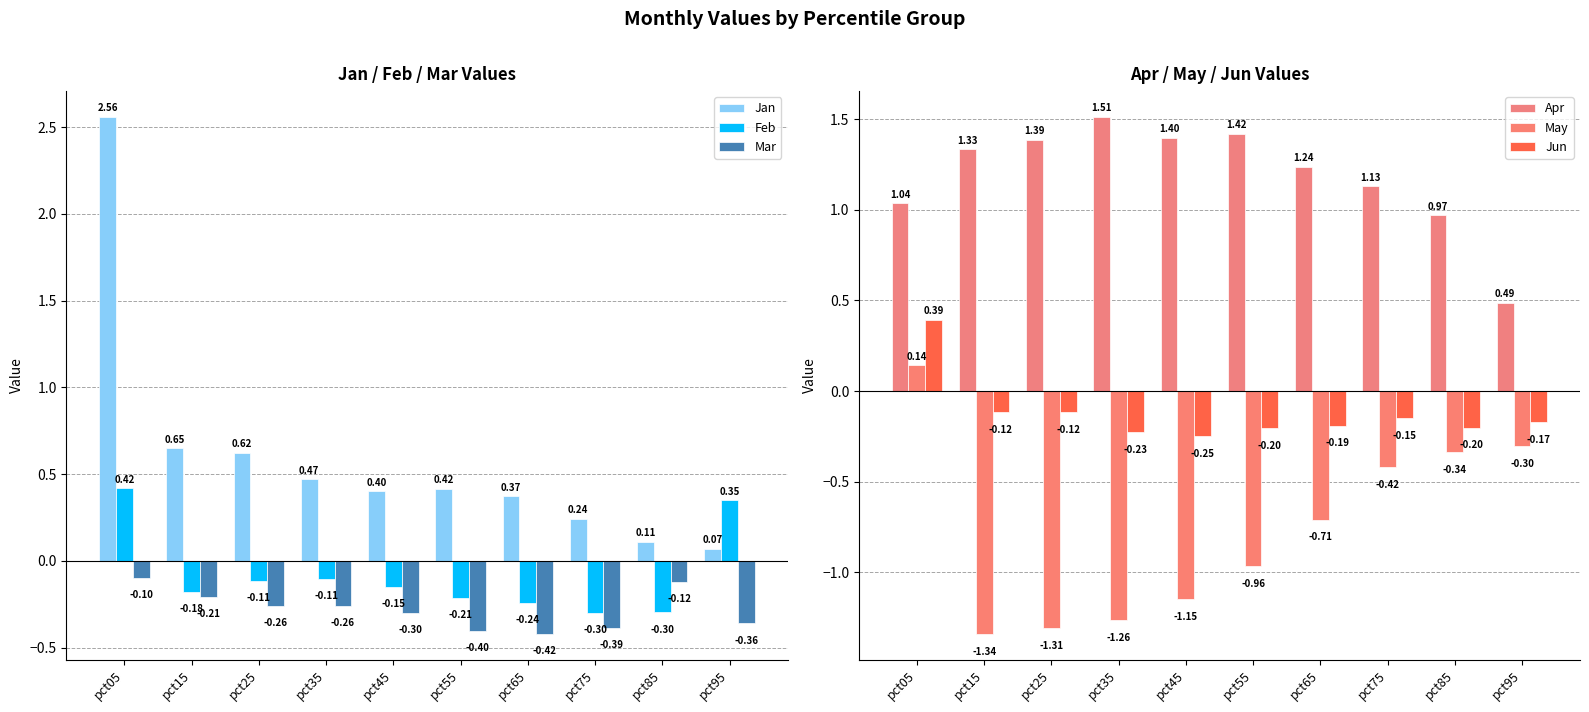

At how many categories does at least one series exceed 2?

1